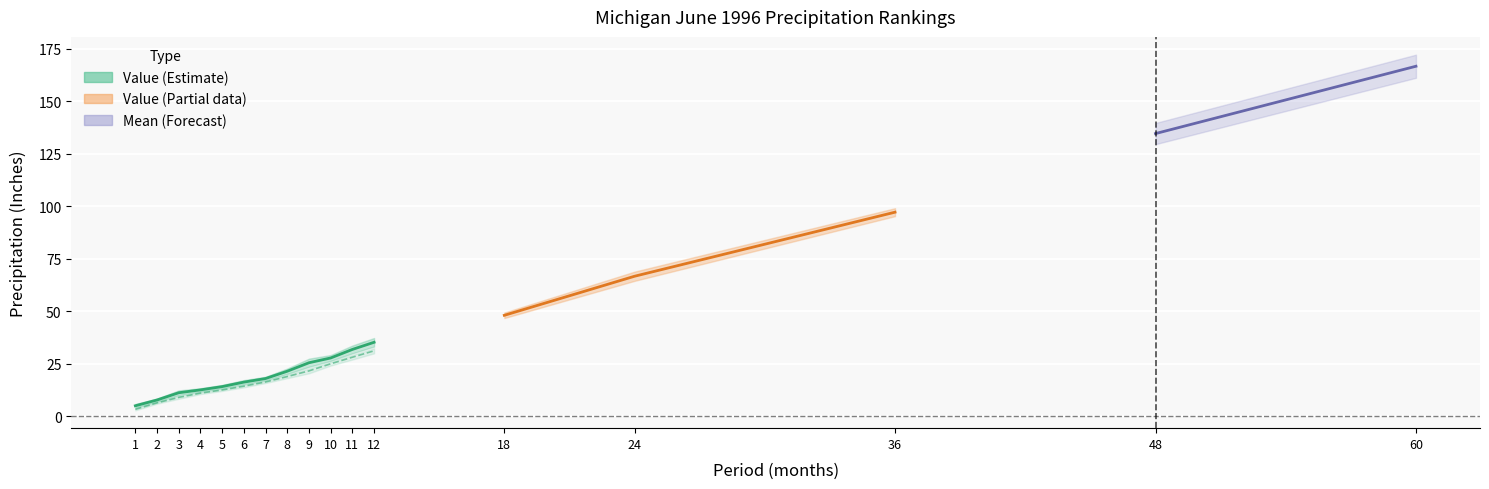

What is the difference between the second highest and minimum values in the Value series?

129.7